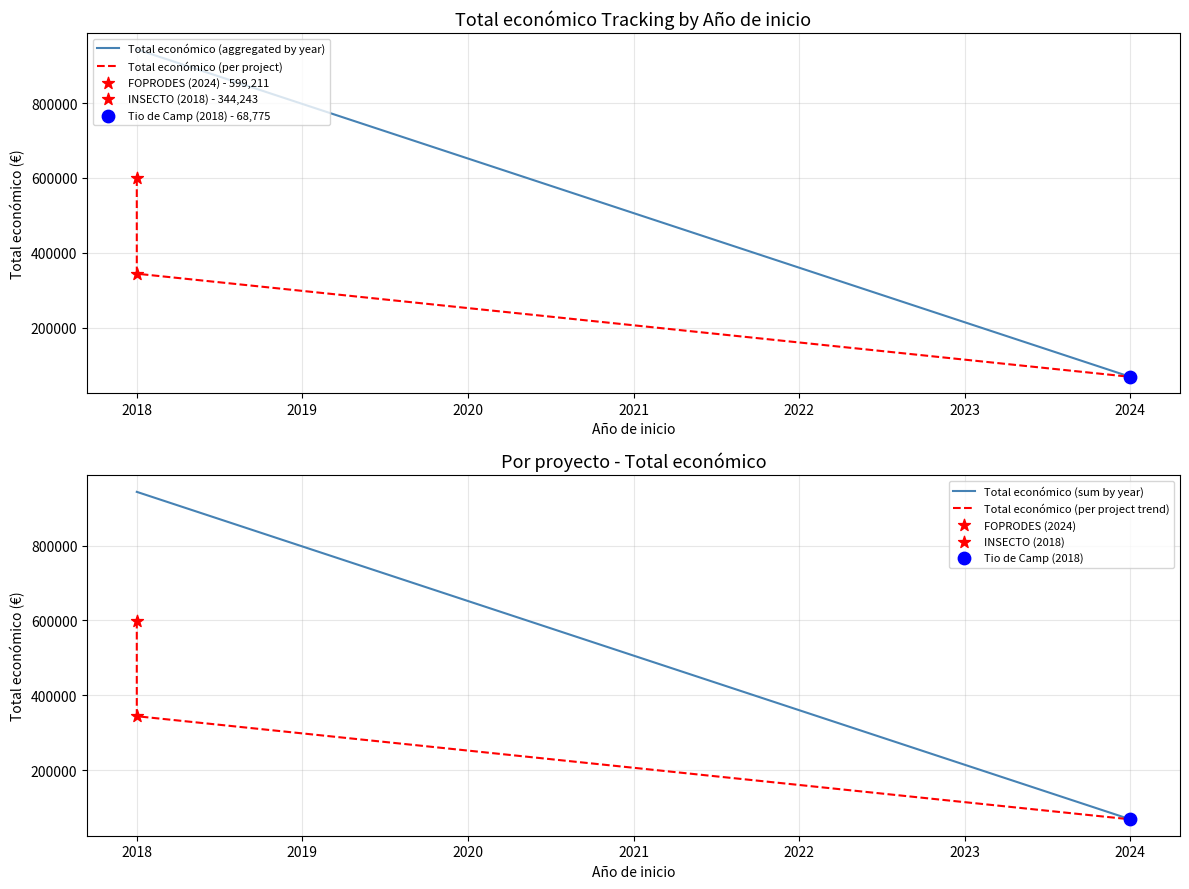

What is the change in value from 2018 to 2018?

-254968